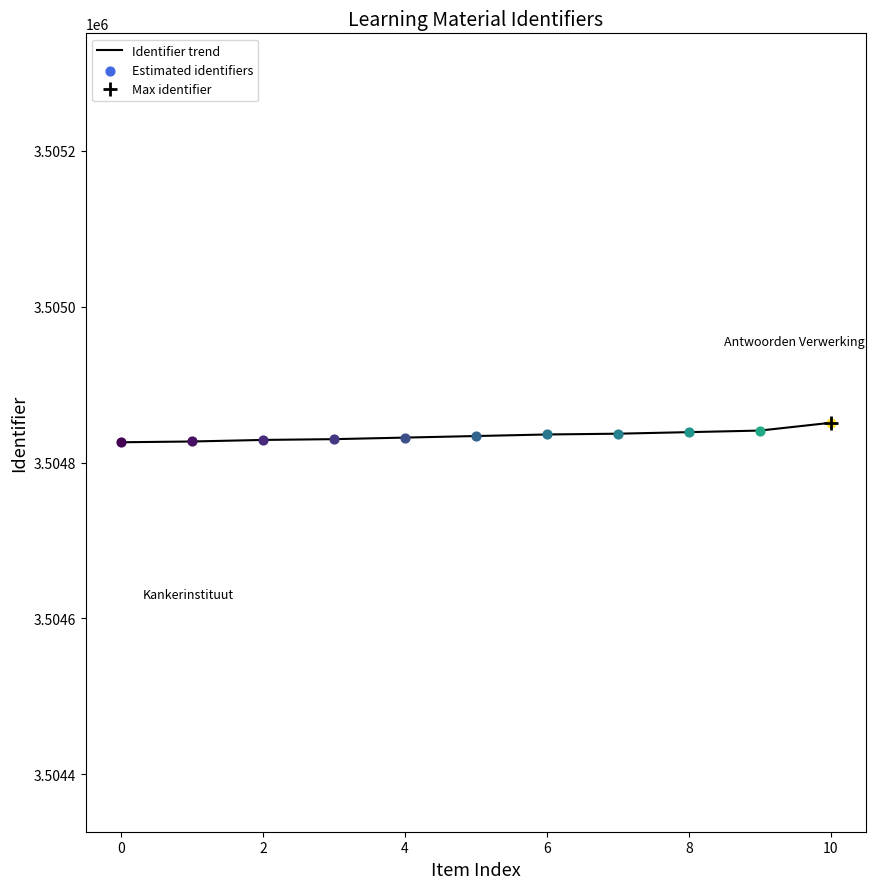

Approximately how many times larger is the value at 8 compared to 10?

1.0